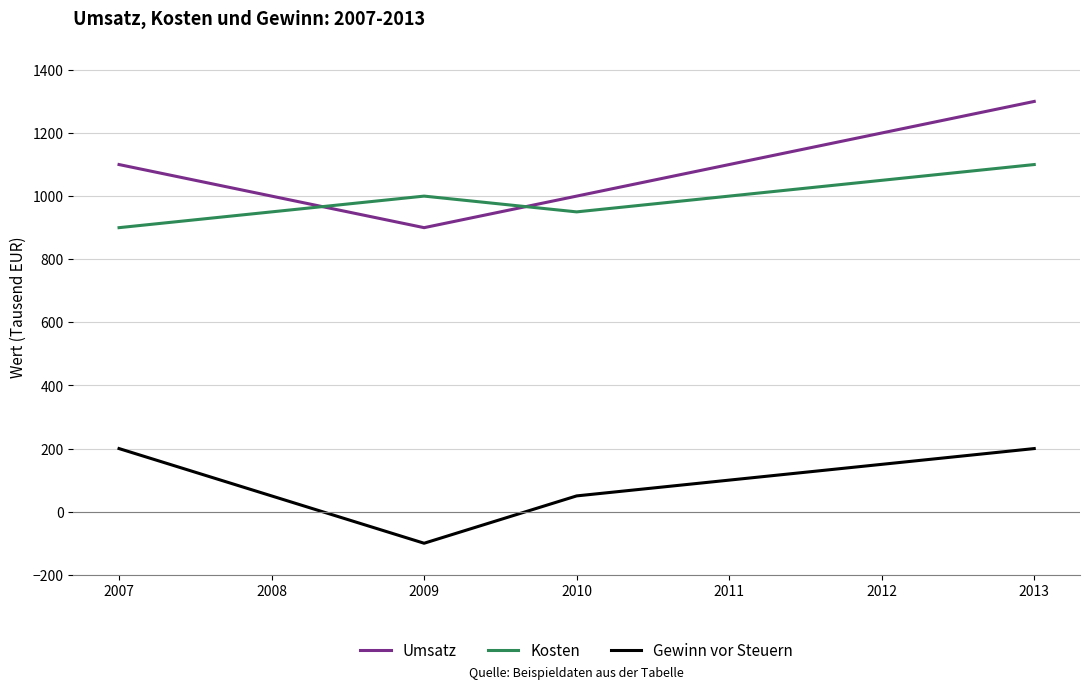

What is the difference between the maximum and minimum values in the Umsatz series?

400